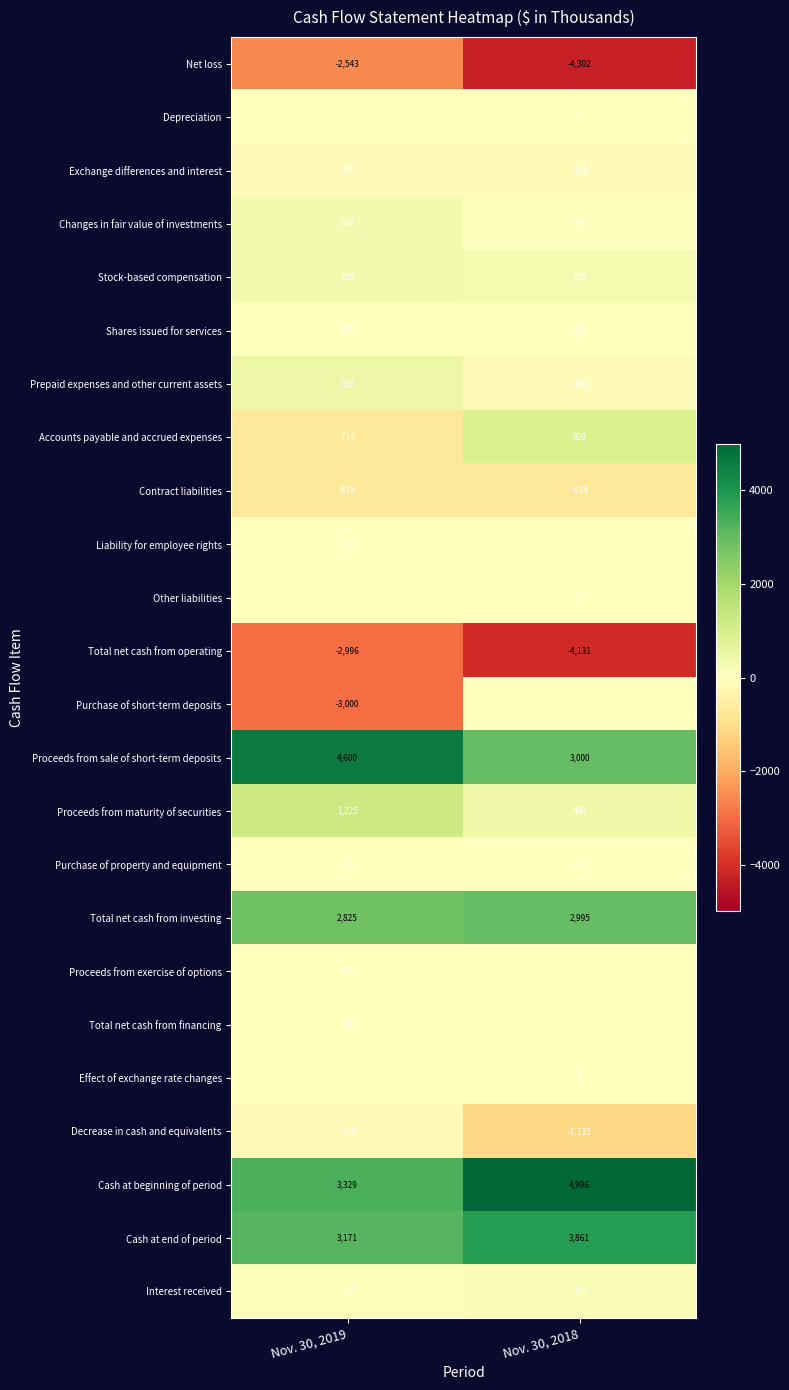

What value does the Contract liabilities series have at Nov. 30, 2019?

-675